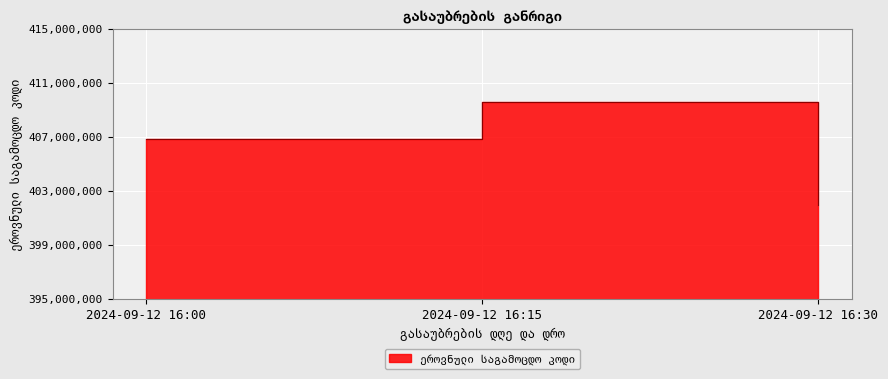

What is the average value?

406128341